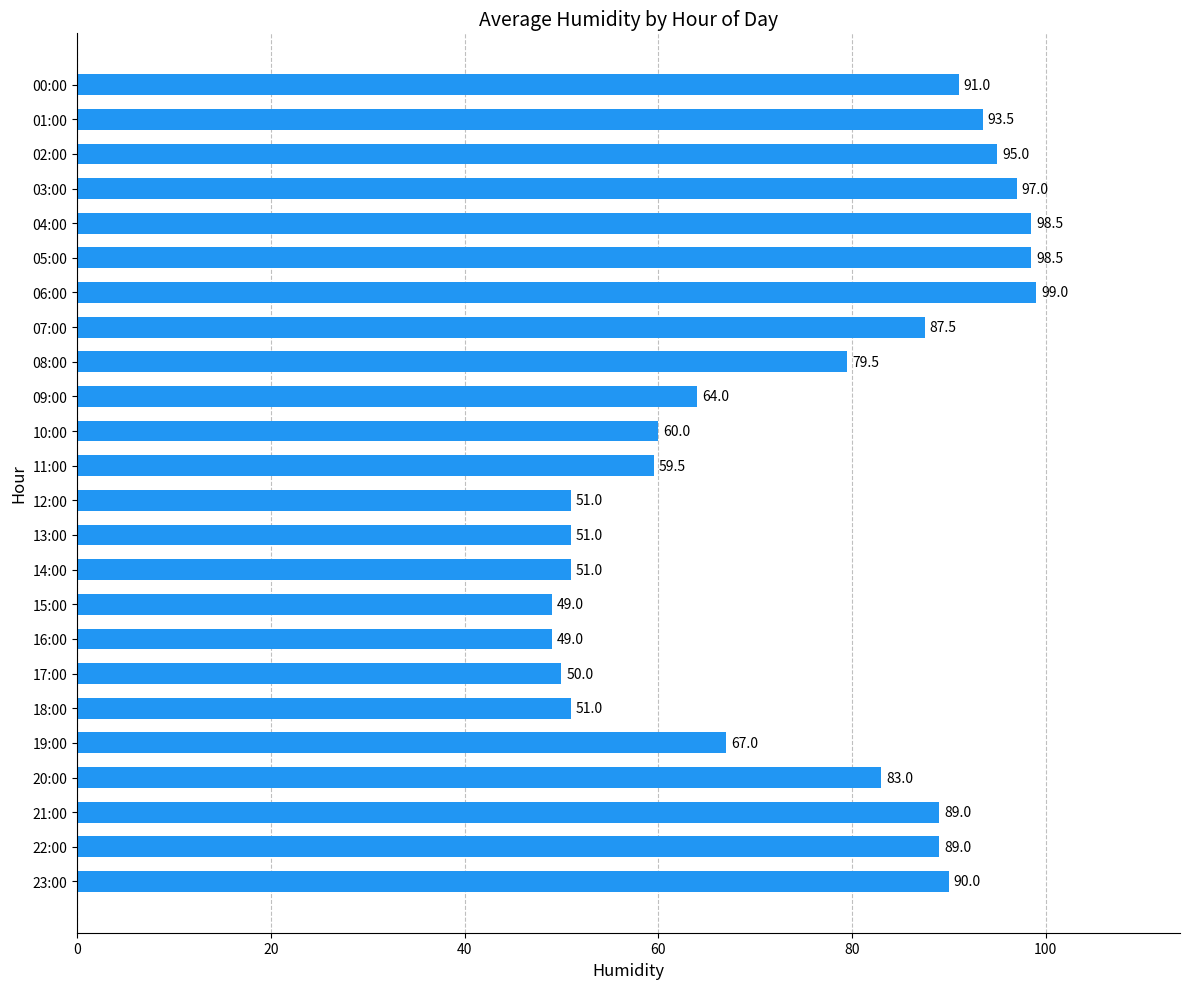

What is the ratio of the value at 08:00 to the value at 02:00?

0.8